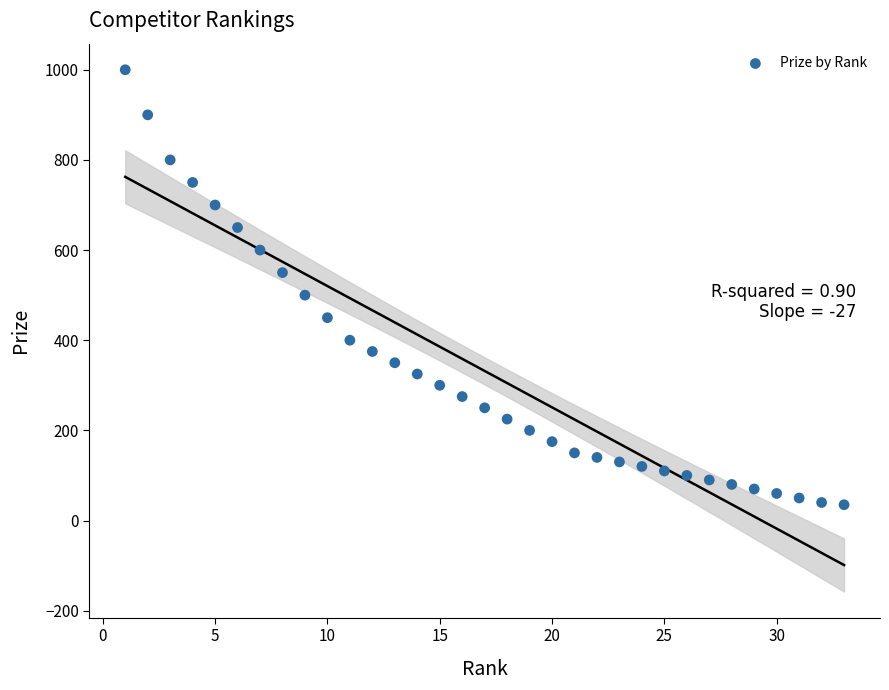

What Y value in the scatter plot is closest to 517?

500